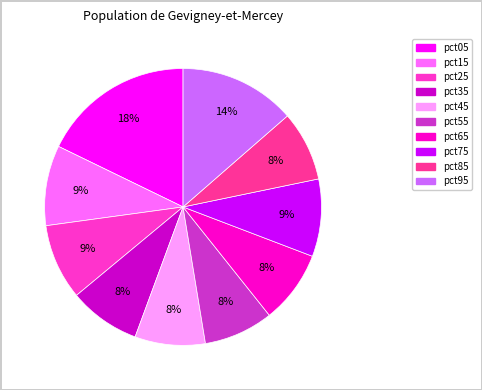

Is pct05 the majority of the pie?

No